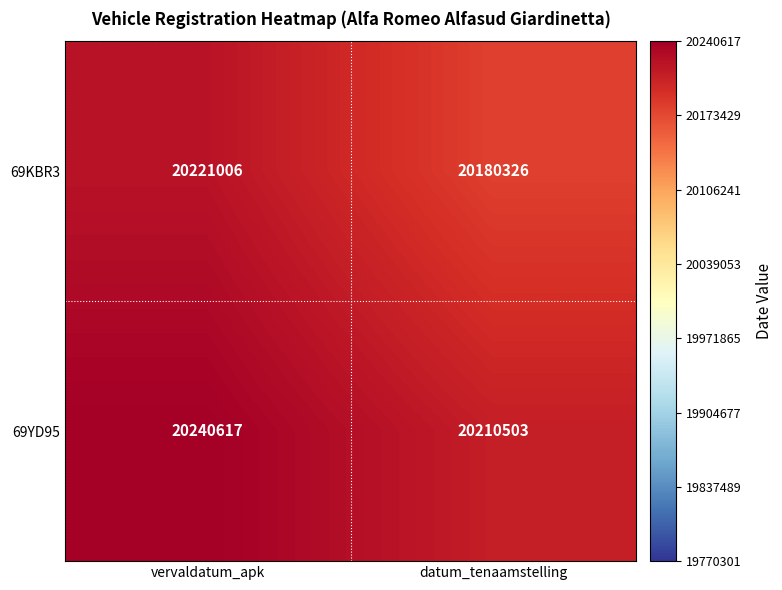

Read the 69KBR3 value at datum_tenaamstelling.

20180326